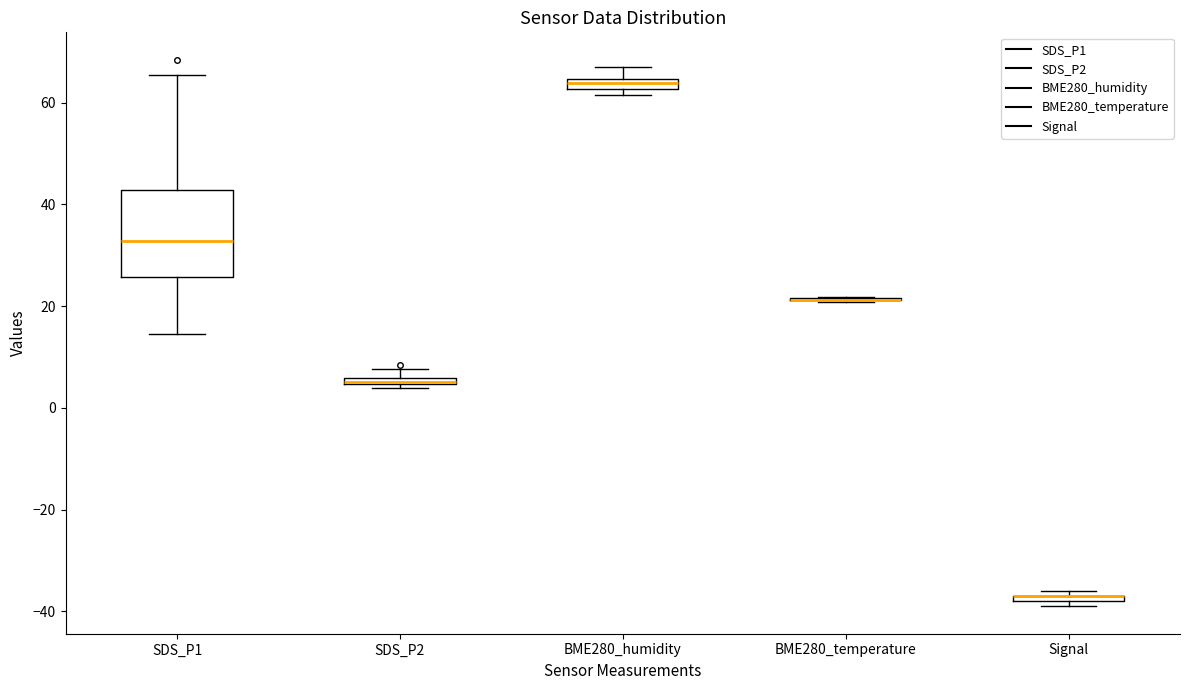

Where does the upper whisker of the box for BME280_humidity end on the y-axis? The values are not printed on the chart, so give them approximately, as read against the axis.

66